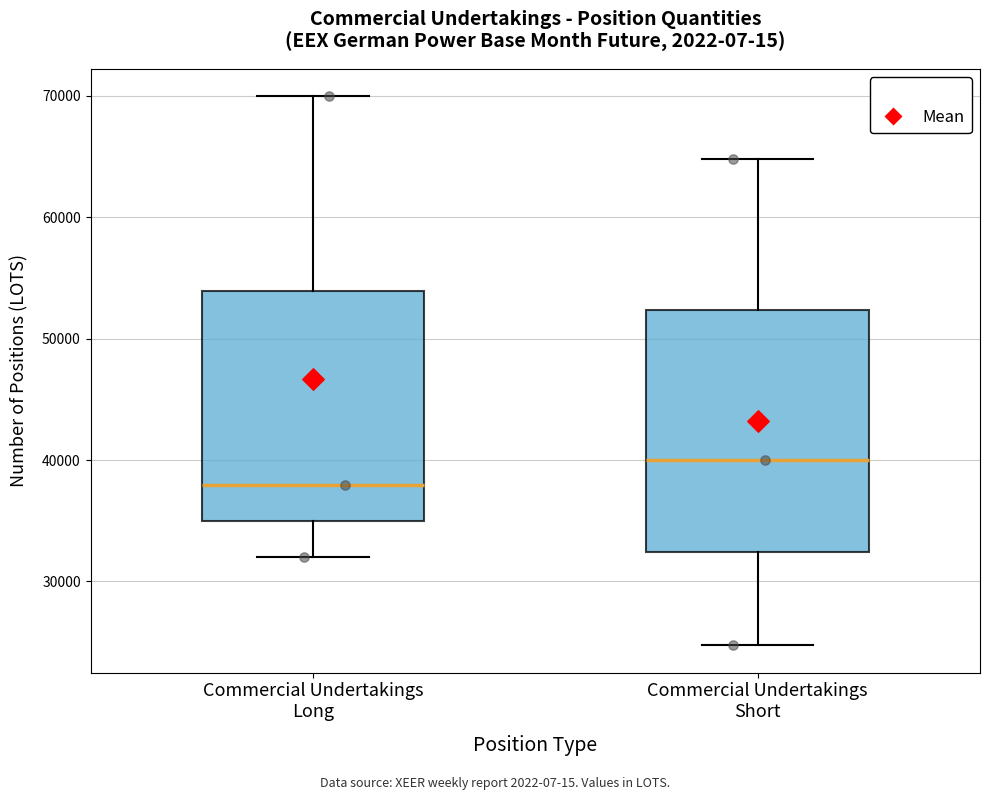

Reading left to right, read every box against the y-axis: the position of its median line, the range the box covers, and the ends of its whiskers. The values are not printed on the chart, so give them approximately, as read against the axis.

Commercial Undertakings Long: median 38000, box 35000 to 54000, whiskers 32000 to 70000
Commercial Undertakings Short: median 40000, box 32000 to 52000, whiskers 25000 to 65000